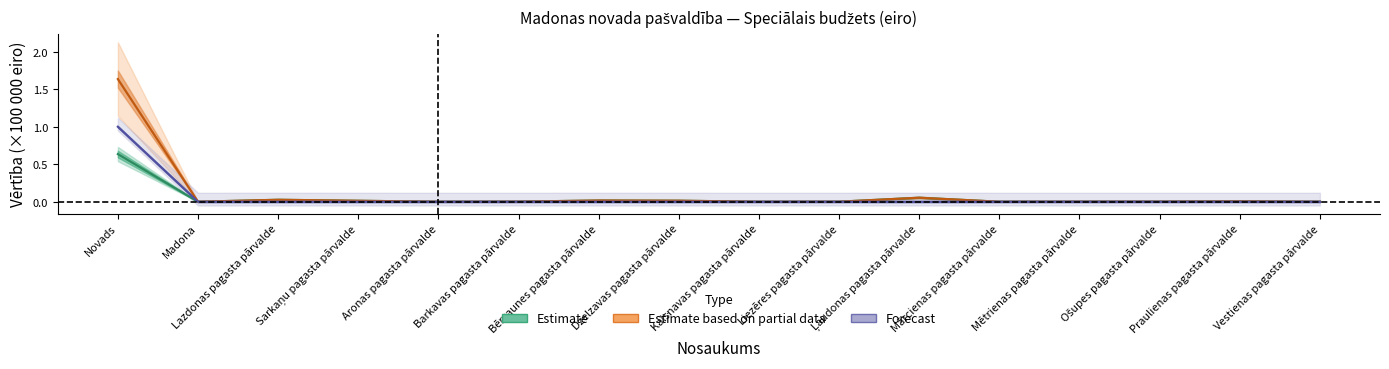

Reading right to left, transcribe all the data shown in this chart.

Estimate: Vestienas pagasta pārvalde=0.0	Praulienas pagasta pārvalde=0.0	Ošupes pagasta pārvalde=0.0	Mētrienas pagasta pārvalde=0.0	Mārcienas pagasta pārvalde=0.0	Ļaudonas pagasta pārvalde=0.1	Liezēres pagasta pārvalde=0.0	Kalsnavas pagasta pārvalde=0.0	Dzelzavas pagasta pārvalde=0.0	Bērzaunes pagasta pārvalde=0.0	Barkavas pagasta pārvalde=0.0	Aronas pagasta pārvalde=0.0	Sarkaņu pagasta pārvalde=0.0	Lazdonas pagasta pārvalde=0.0	Madona=0.0	Novads=0.6
Estimate based on partial data: Vestienas pagasta pārvalde=0.0	Praulienas pagasta pārvalde=0.0	Ošupes pagasta pārvalde=0.0	Mētrienas pagasta pārvalde=0.0	Mārcienas pagasta pārvalde=0.0	Ļaudonas pagasta pārvalde=0.1	Liezēres pagasta pārvalde=0.0	Kalsnavas pagasta pārvalde=0.0	Dzelzavas pagasta pārvalde=0.0	Bērzaunes pagasta pārvalde=0.0	Barkavas pagasta pārvalde=0.0	Aronas pagasta pārvalde=0.0	Sarkaņu pagasta pārvalde=0.0	Lazdonas pagasta pārvalde=0.0	Madona=0.0	Novads=1.6
Forecast: Vestienas pagasta pārvalde=0.0	Praulienas pagasta pārvalde=0.0	Ošupes pagasta pārvalde=0.0	Mētrienas pagasta pārvalde=0.0	Mārcienas pagasta pārvalde=0.0	Ļaudonas pagasta pārvalde=0.0	Liezēres pagasta pārvalde=0.0	Kalsnavas pagasta pārvalde=0.0	Dzelzavas pagasta pārvalde=0.0	Bērzaunes pagasta pārvalde=0.0	Barkavas pagasta pārvalde=0.0	Aronas pagasta pārvalde=0.0	Sarkaņu pagasta pārvalde=0.0	Lazdonas pagasta pārvalde=0.0	Madona=0.0	Novads=1.0